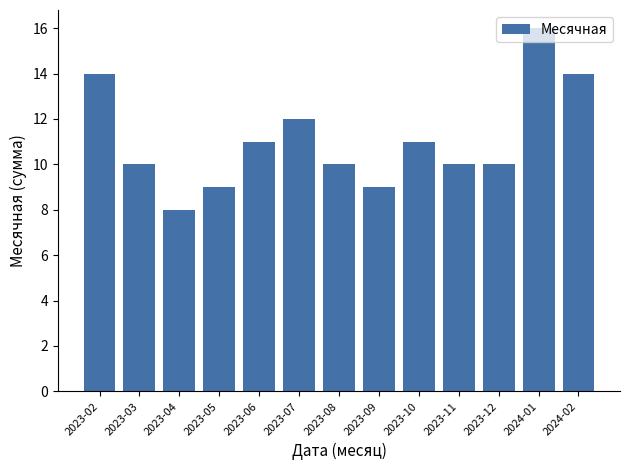

Approximately how many times larger is the value at 2023-07 compared to 2023-11?

1.2